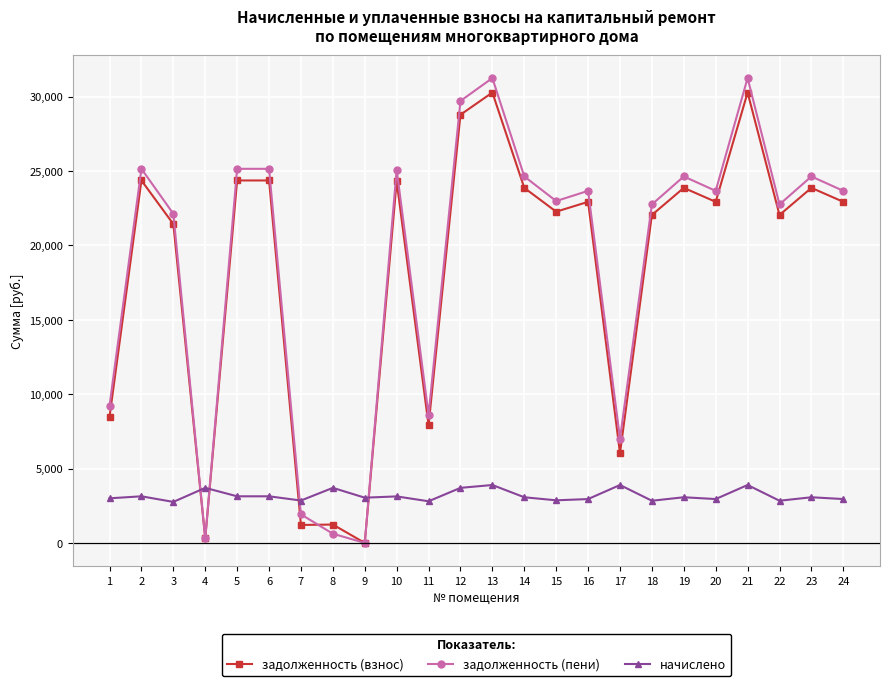

How many lines are shown in the chart?

3